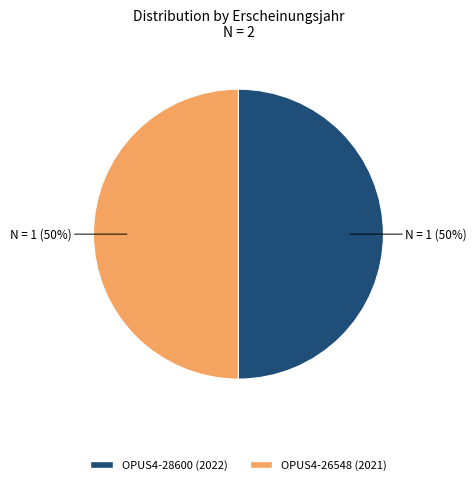

True or false: OPUS4-26548 (2021) accounts for 55% of the total.

False